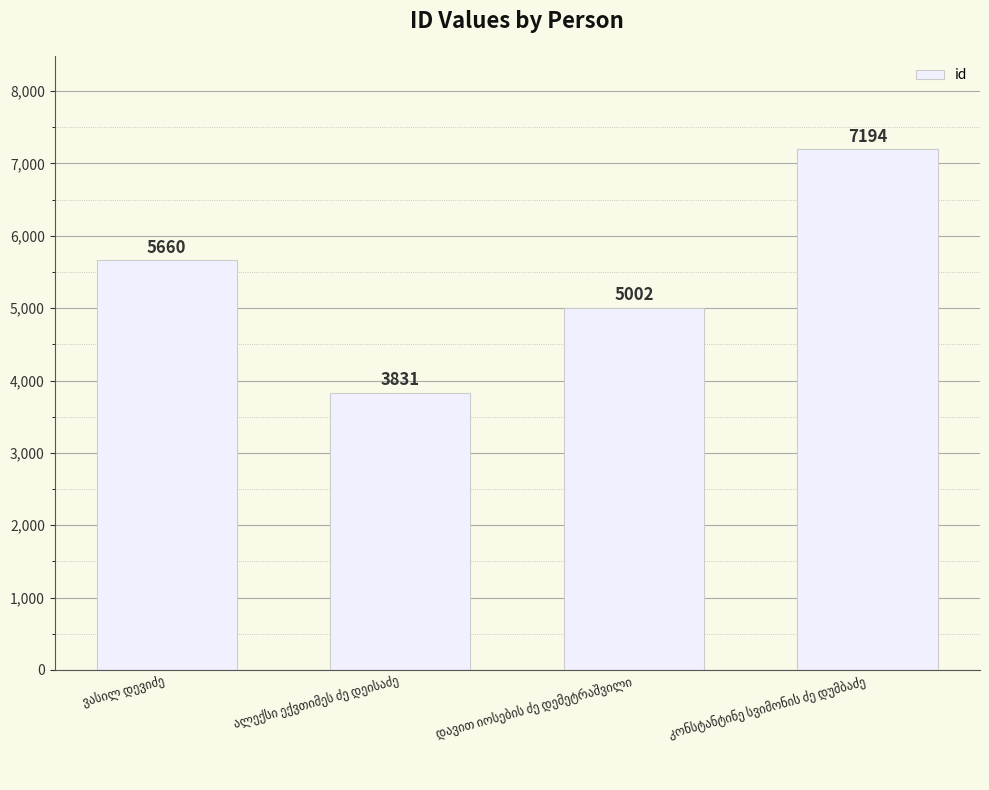

Count the values in the range 5002 to 7194.

3